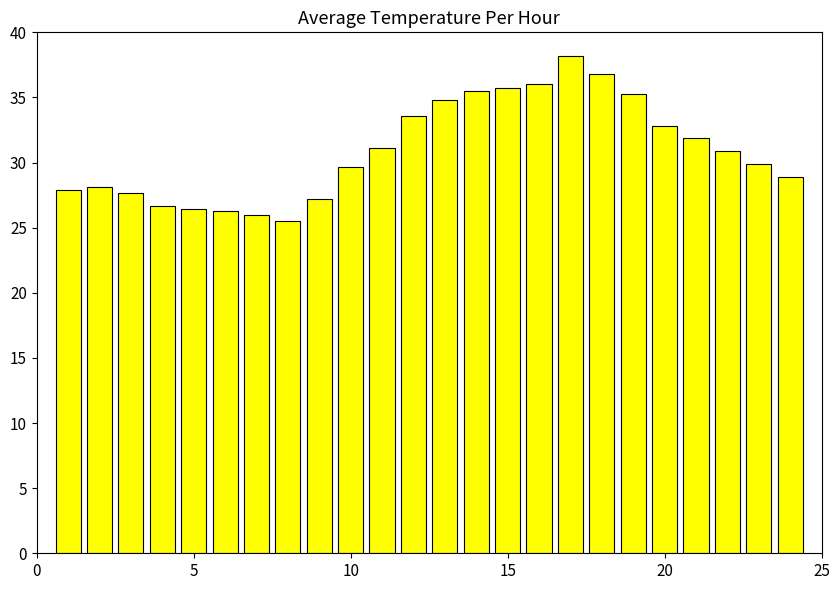

What is the maximum value shown in the chart?

38.2